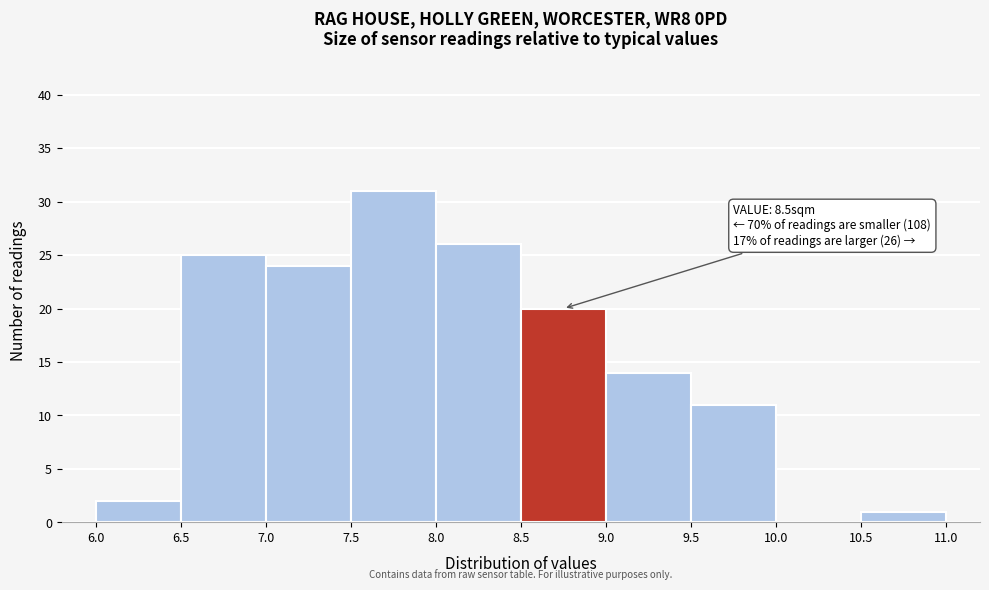

Which range on the x-axis has the tallest bar?

7.5 to 8.0